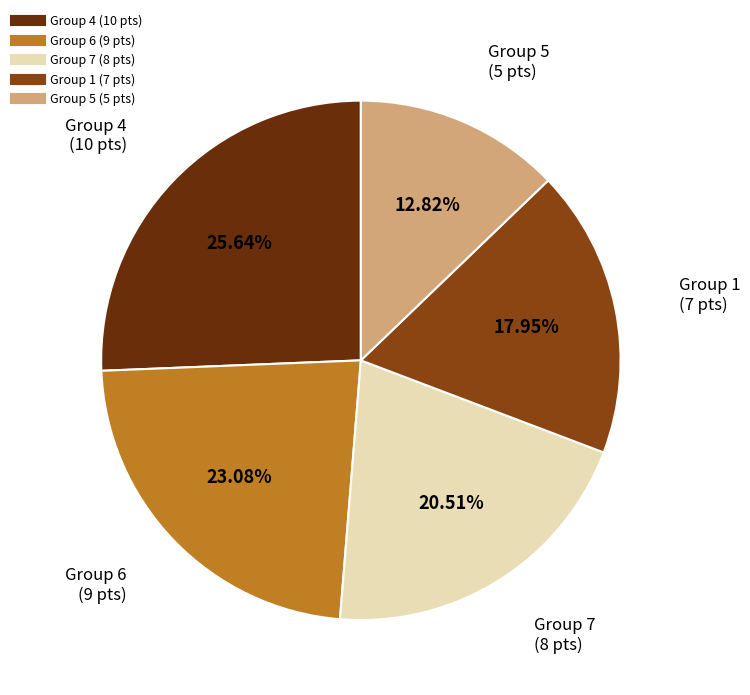

To the nearest percent, what percentage of the pie is Group 1?

18%